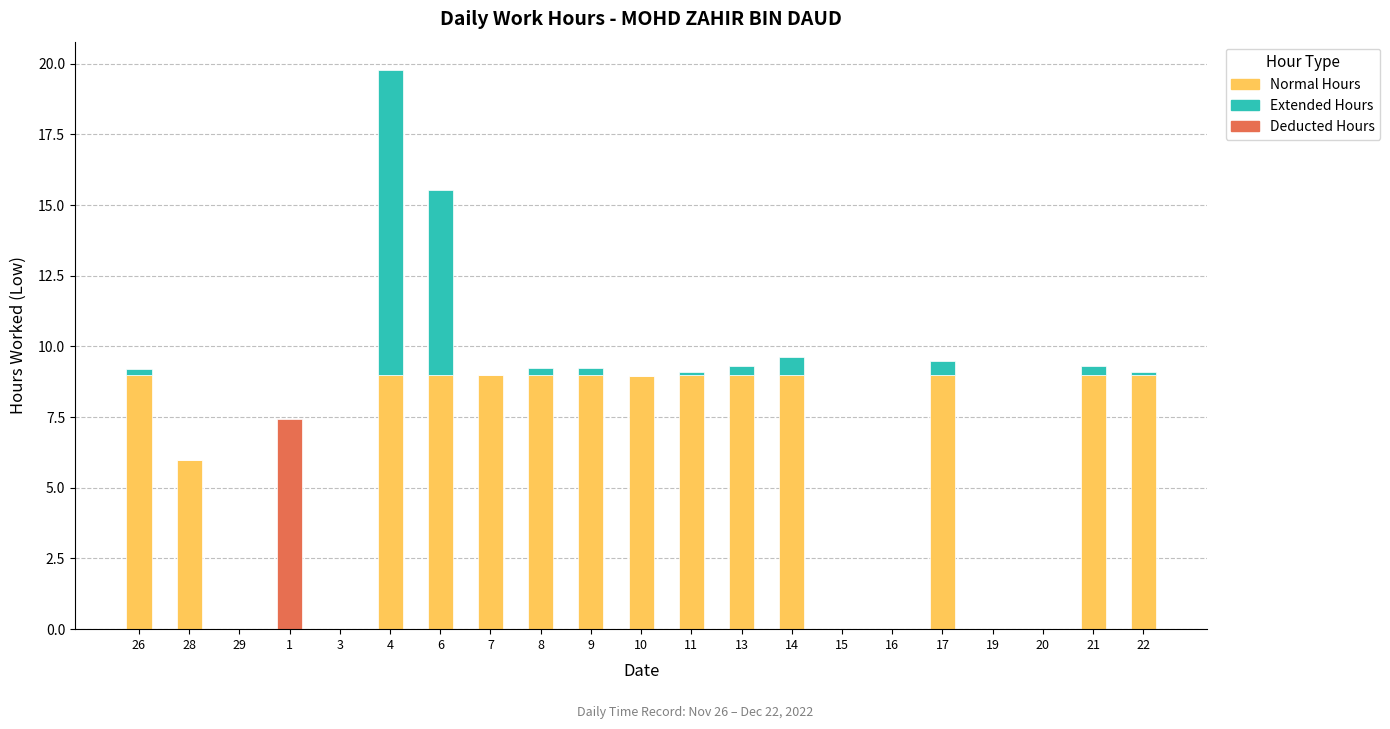

Which series has the widest spread of values?

Extended Hours